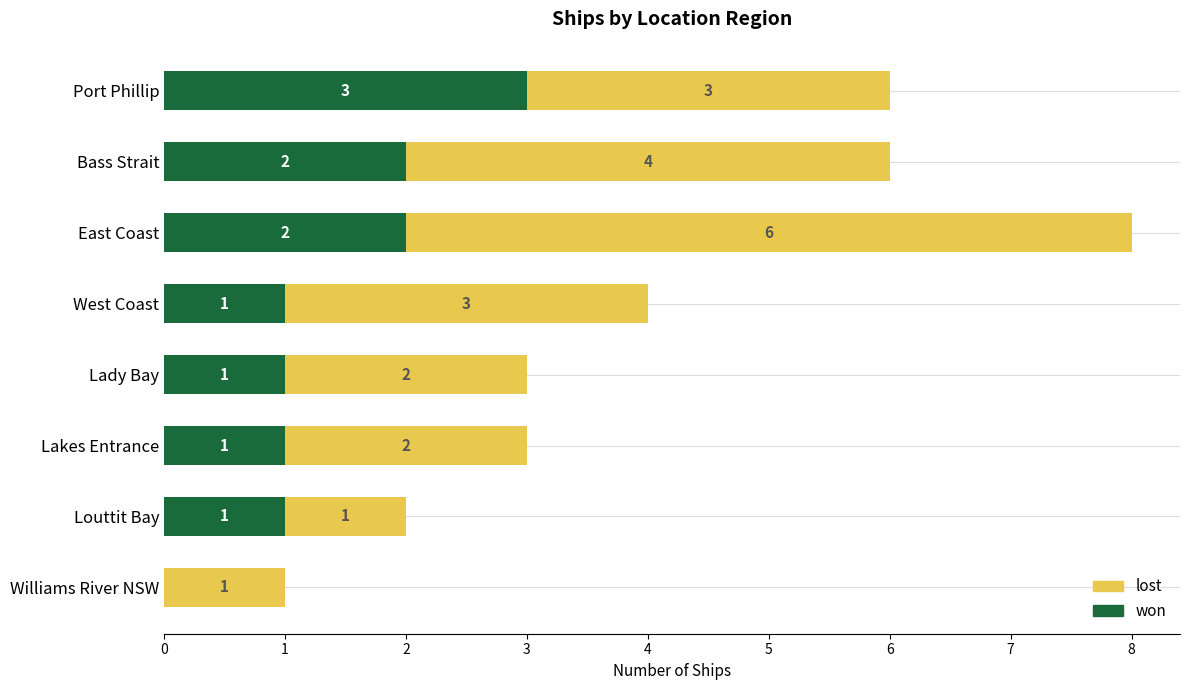

Is it true that won equals 1 at Lady Bay?

True